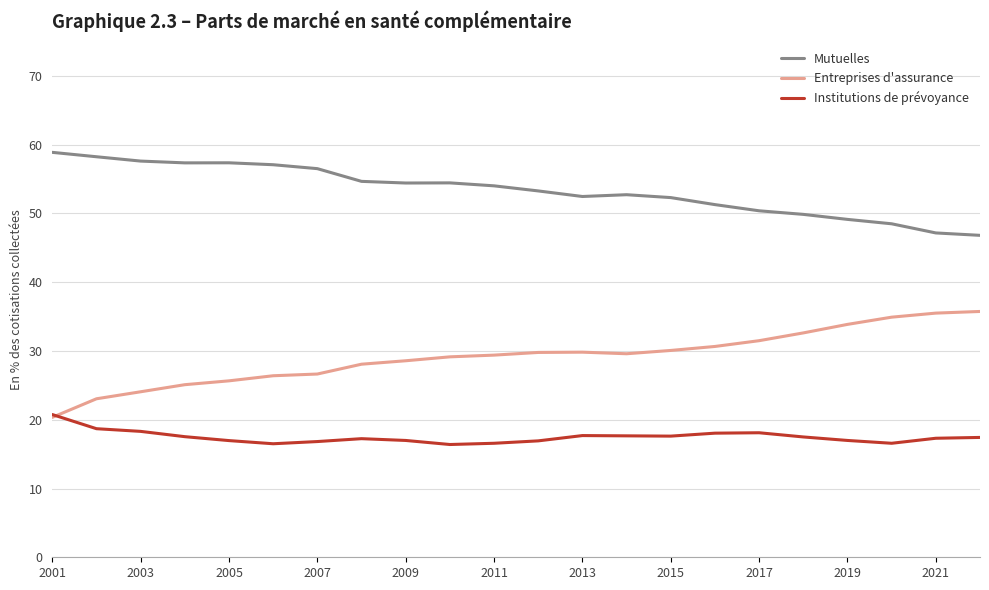

List the series in order of their peak value, highest first.

Mutuelles, Entreprises d'assurance, Institutions de prévoyance